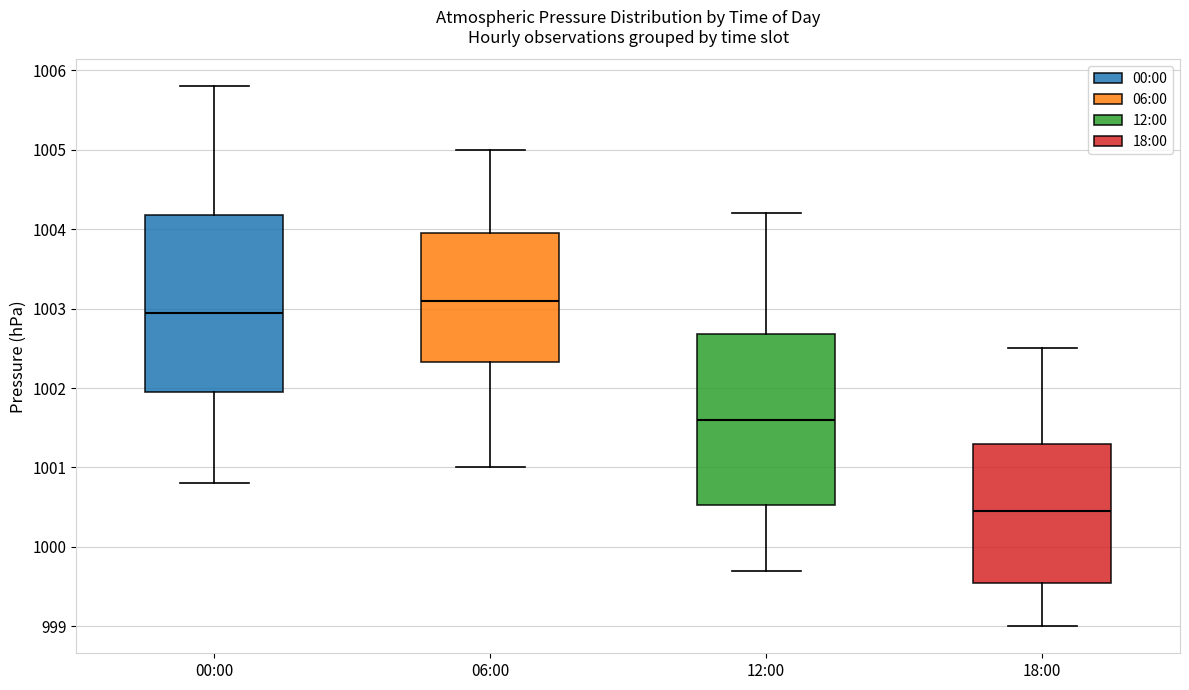

Reading left to right, transcribe this box plot: for each box, give where its median line is, the range the box spans, and where its two whiskers end, as read against the y-axis. The values are not printed on the chart, so give them approximately, as read against the axis.

00:00: median 1003.0, box 1002.0 to 1004.2, whiskers 1000.8 to 1005.8
06:00: median 1003.1, box 1002.3 to 1004.0, whiskers 1001.0 to 1005.0
12:00: median 1001.6, box 1000.5 to 1002.7, whiskers 999.7 to 1004.2
18:00: median 1000.5, box 999.6 to 1001.3, whiskers 999.0 to 1002.5